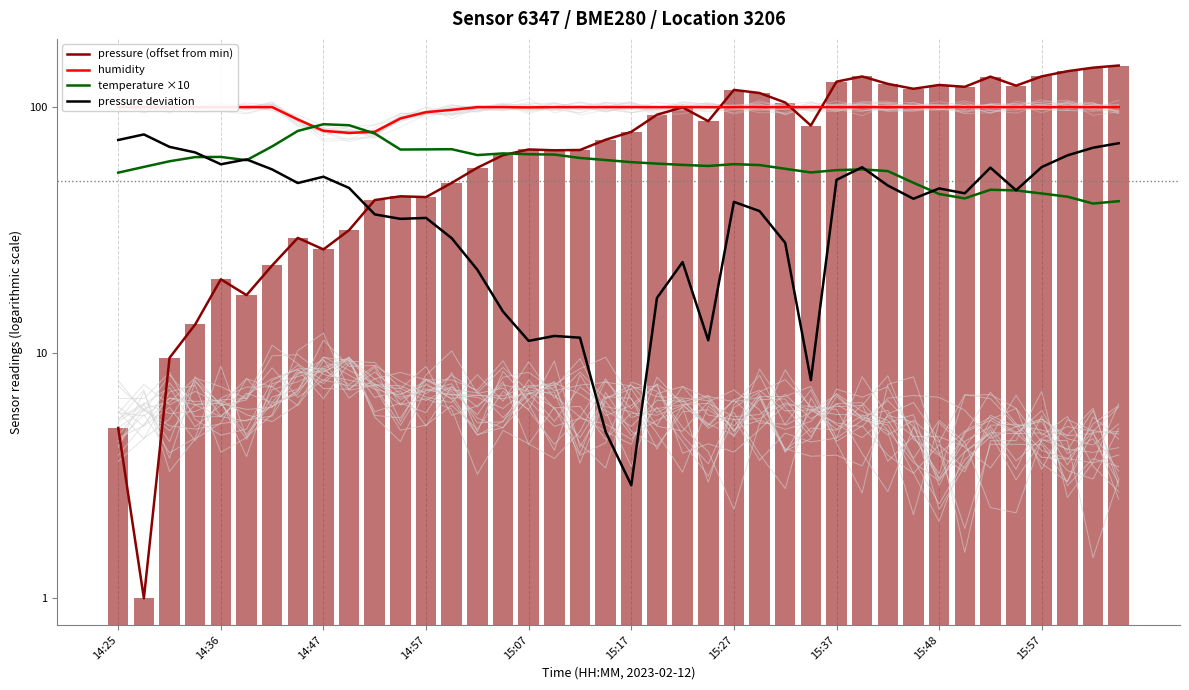

Reading left to right, what are all the values shown in this chart?

pressure (offset from min): 4.9	1.0	9.5	13.0	19.9	17.2	22.7	29.3	26.3	31.6	41.8	43.3	43.0	49.2	56.7	63.7	67.2	66.7	66.9	73.7	79.3	93.1	99.8	87.7	117.6	114.2	104.4	84.2	127.0	133.3	124.4	118.8	123.1	121.0	133.1	122.3	133.4	140.0	144.8	147.7
humidity: 100.0	100.0	100.0	100.0	100.0	100.0	100.0	89.1	80.1	78.5	79.3	89.9	95.4	97.5	100.0	100.0	99.8	100.0	100.0	100.0	100.0	100.0	100.0	100.0	100.0	100.0	100.0	100.0	100.0	100.0	100.0	100.0	100.0	100.0	100.0	100.0	100.0	100.0	100.0	100.0
temperature ×10: 54.1	57.1	60.2	62.6	62.7	60.8	69.2	80.0	85.2	84.4	78.1	67.2	67.3	67.4	63.8	64.8	64.3	64.1	62.1	60.9	59.7	58.9	58.2	57.6	58.6	58.1	56.1	54.2	55.4	55.8	54.9	49.2	44.3	42.5	46.1	45.8	44.5	43.2	40.5	41.4
pressure deviation: 73.5	77.4	68.9	65.4	58.5	61.3	55.8	49.1	52.1	46.9	36.6	35.1	35.4	29.3	21.8	14.7	11.2	11.7	11.5	4.8	2.9	16.7	23.4	11.2	41.1	37.7	28.0	7.7	50.6	56.9	48.0	42.4	46.7	44.6	56.7	45.9	57.0	63.6	68.4	71.3